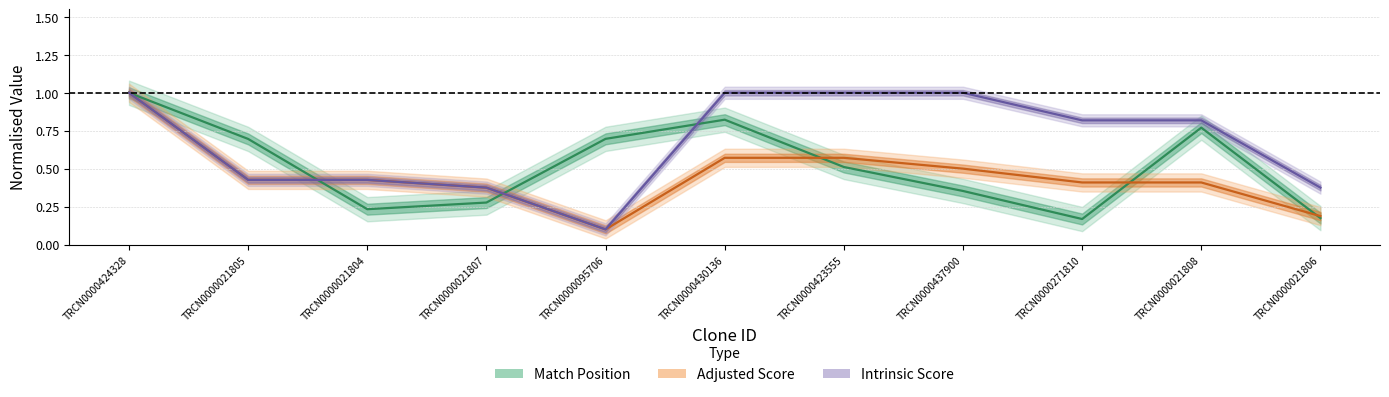

Does the chart display data point markers on the line(s)?

No